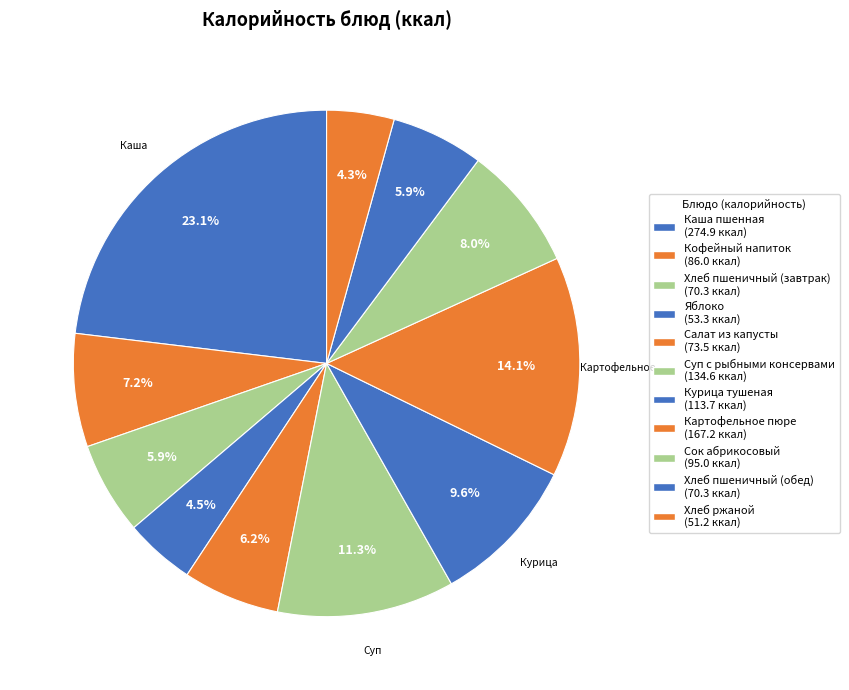

To the nearest percent, what percentage of the pie is Сок абрикосовый?

8%